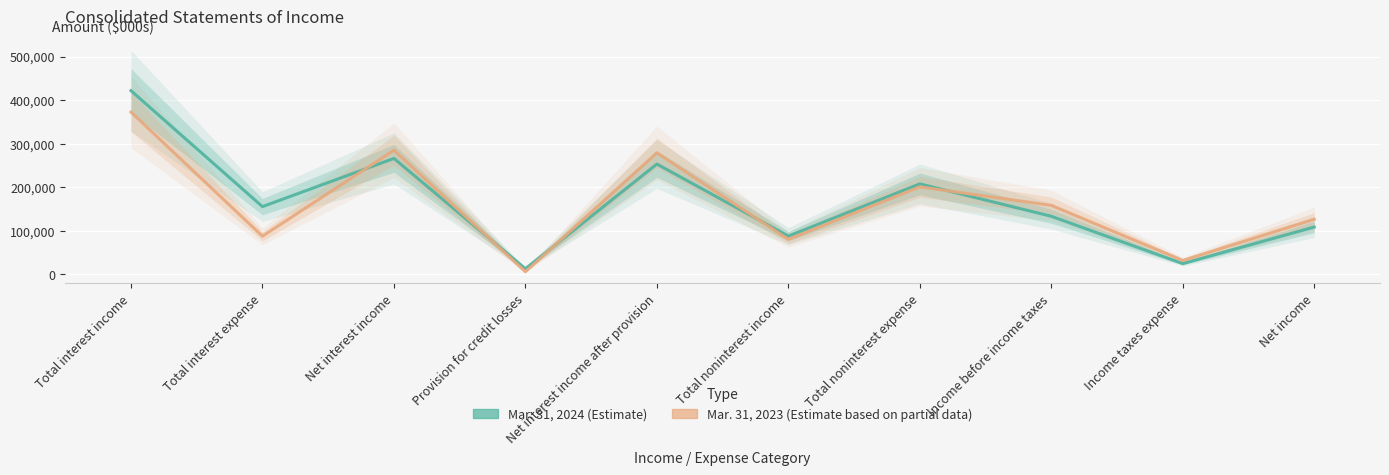

Which category has the highest value across all series?

Total interest income